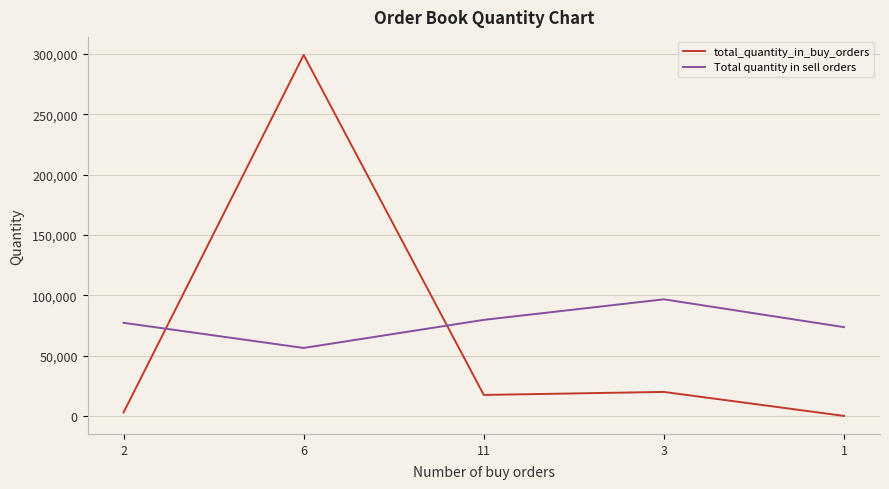

What is the total value across all series at 3?

116700